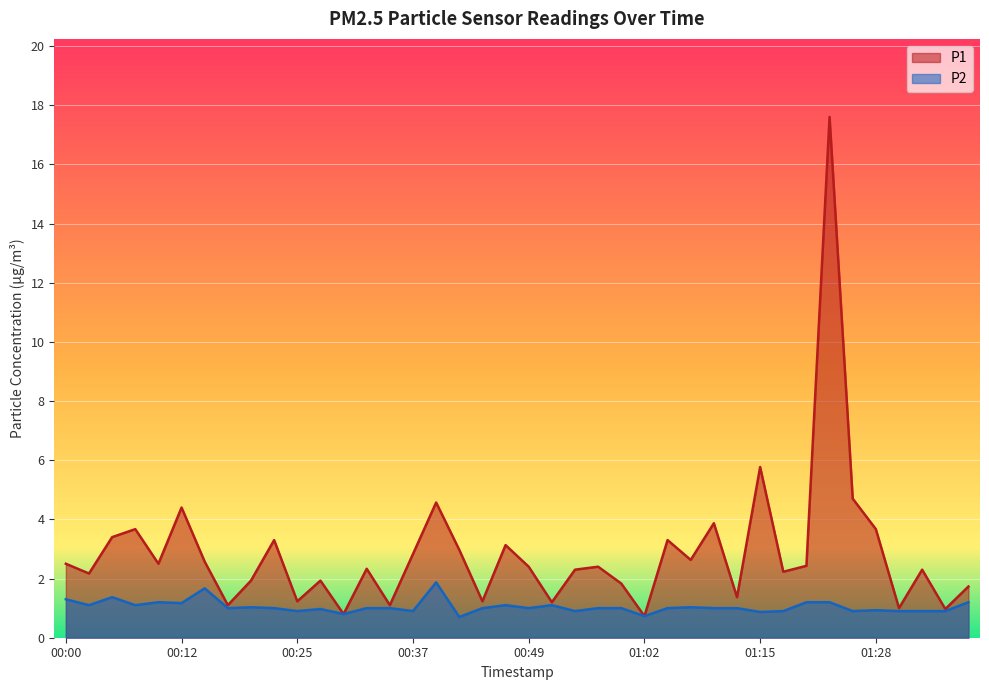

Is it true that P1 equals 2.3 at 00:32?

True